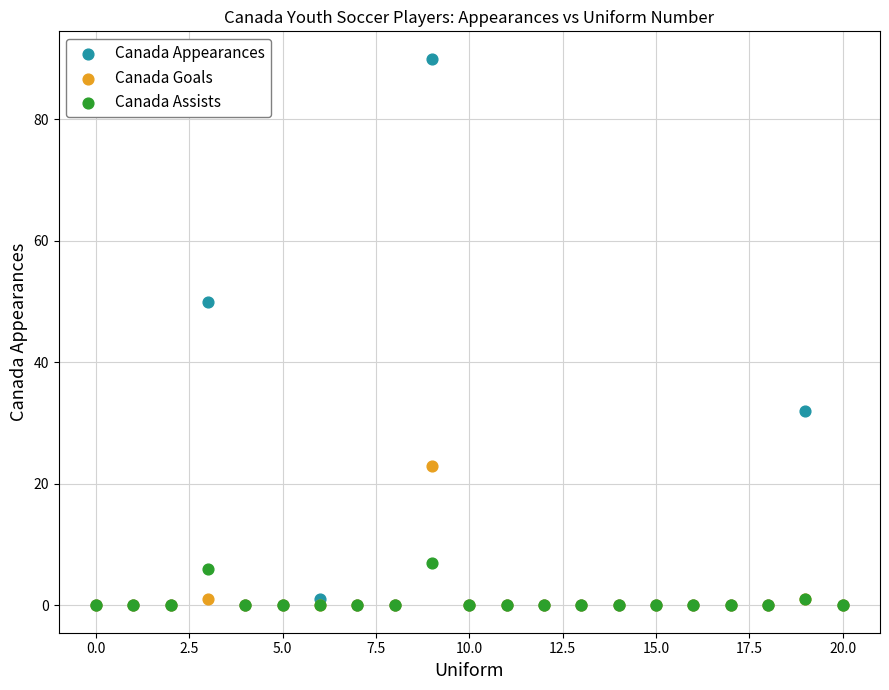

What are all the series names shown in the legend?

Canada Appearances, Canada Goals, Canada Assists